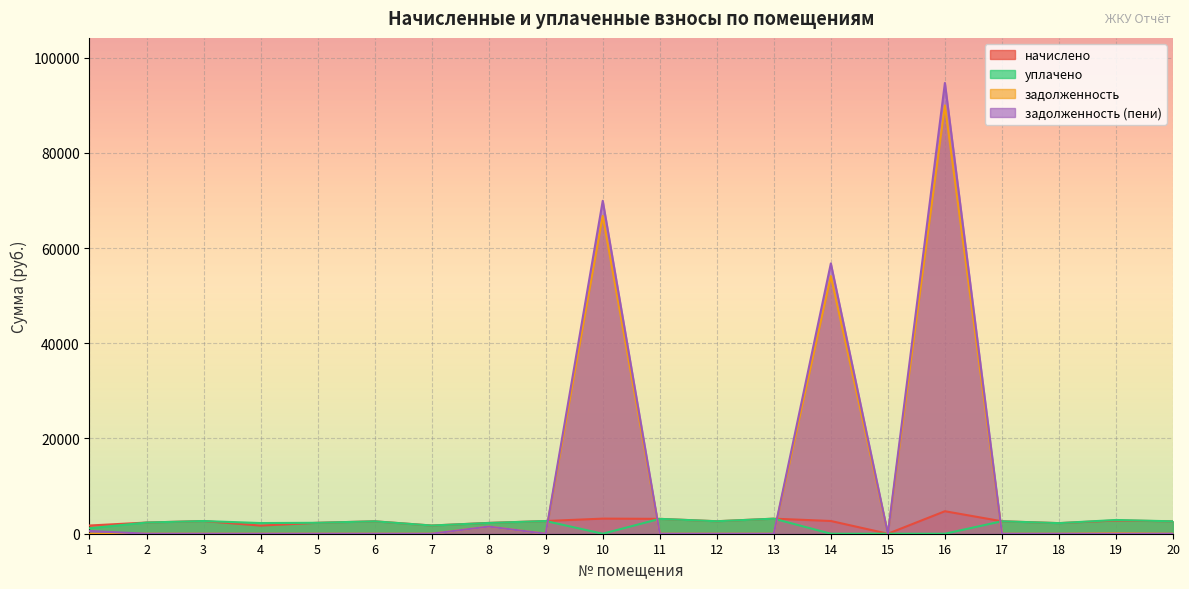

Between 3 and 13, which series saw the biggest shift?

начислено